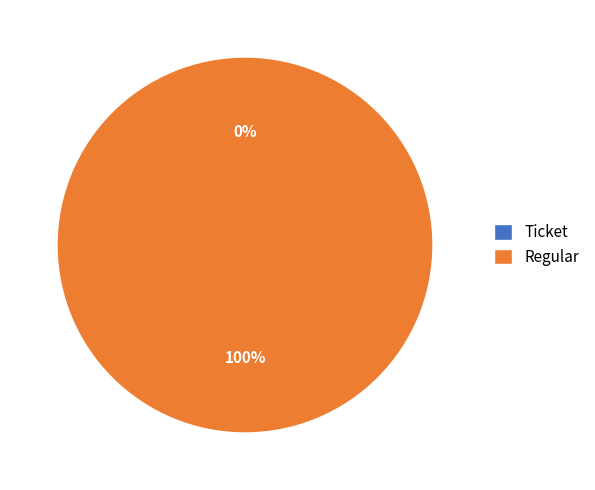

Rank the categories by value from highest to lowest.

Regular, Ticket